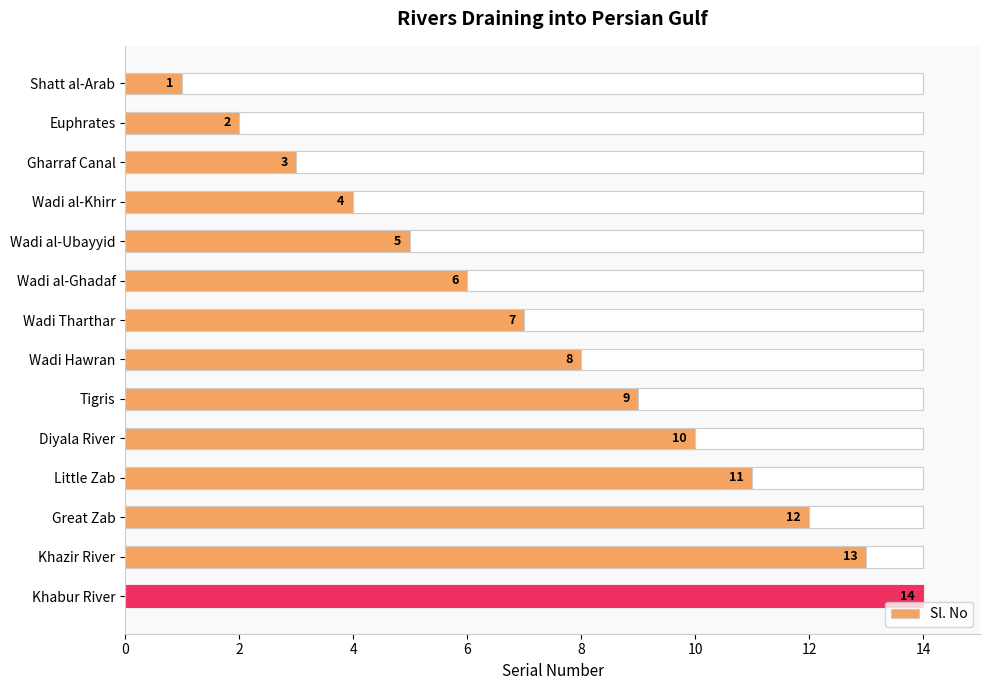

Is it true that the value at Khazir River is 6?

False